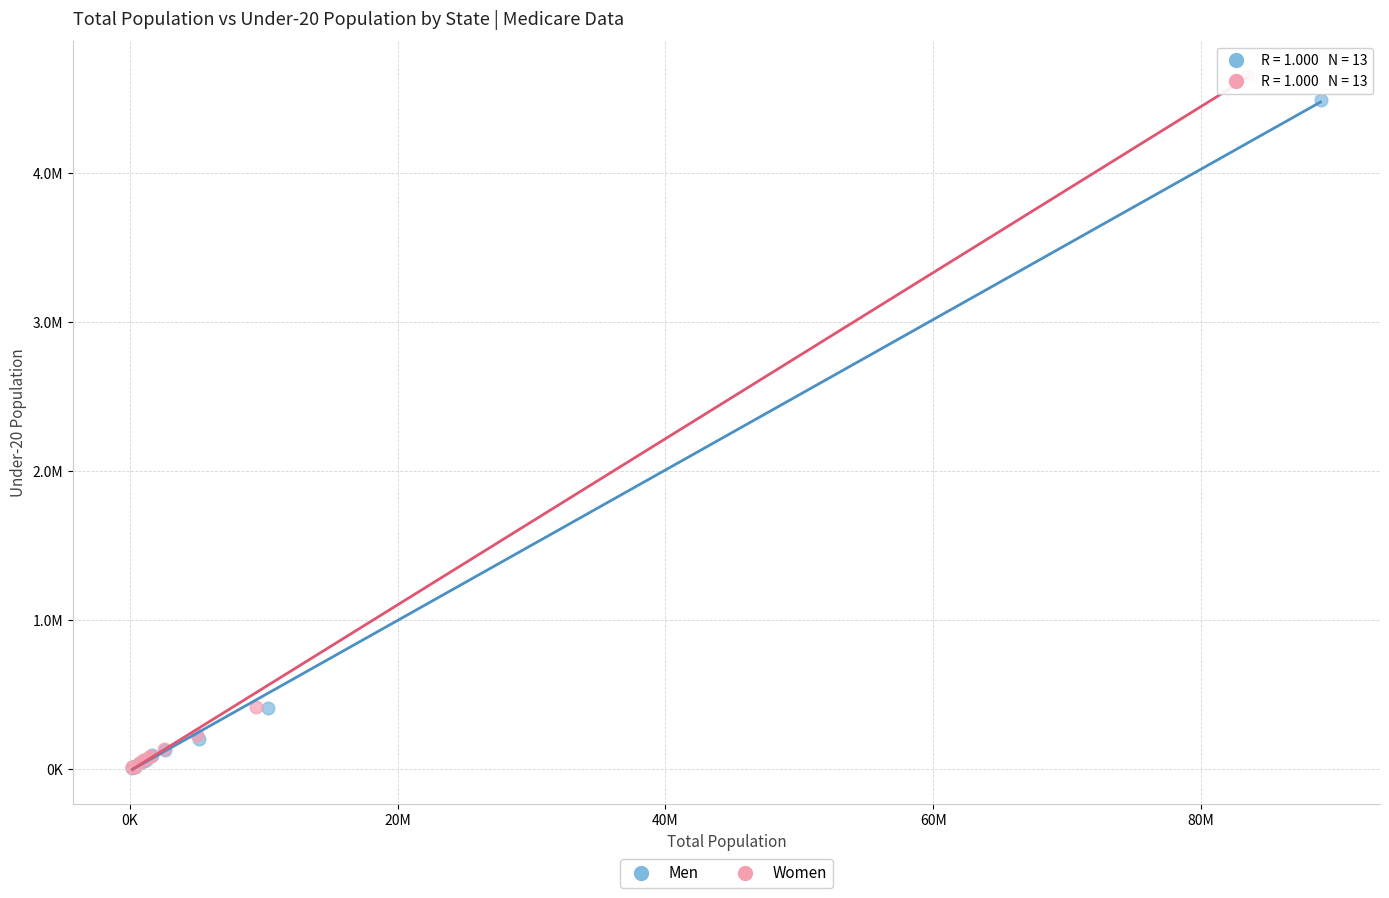

What are all the series names shown in the legend?

Men, Women